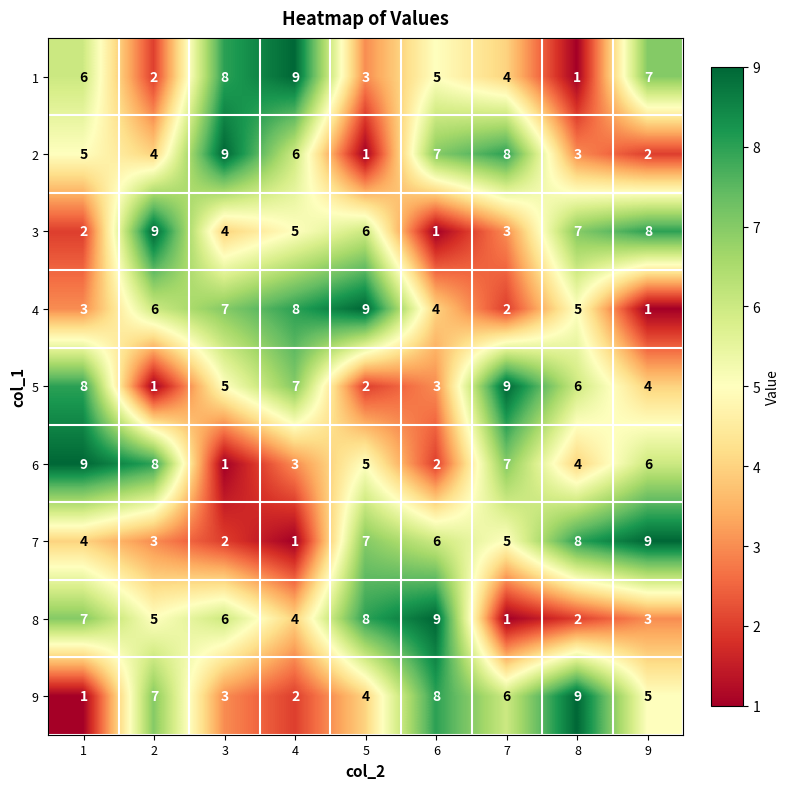

How many 3 values are between 3 and 7?

5